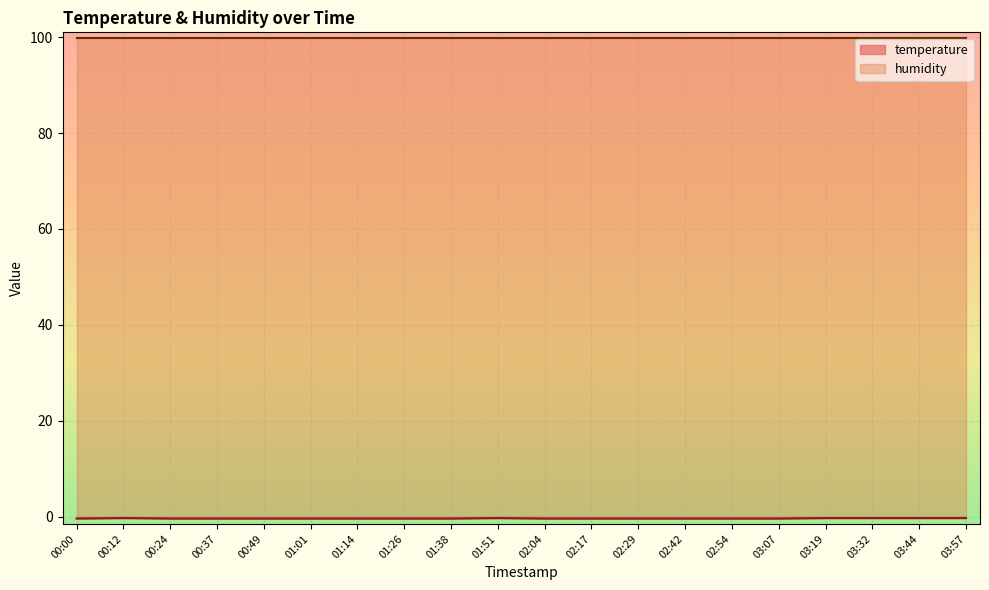

Rank the categories by value from lowest to highest.

00:00, 00:24, 00:37, 00:49, 01:01, 01:14, 01:26, 01:38, 02:04, 02:17, 02:29, 02:42, 02:54, 03:07, 00:12, 01:51, 03:19, 03:32, 03:44, 03:57